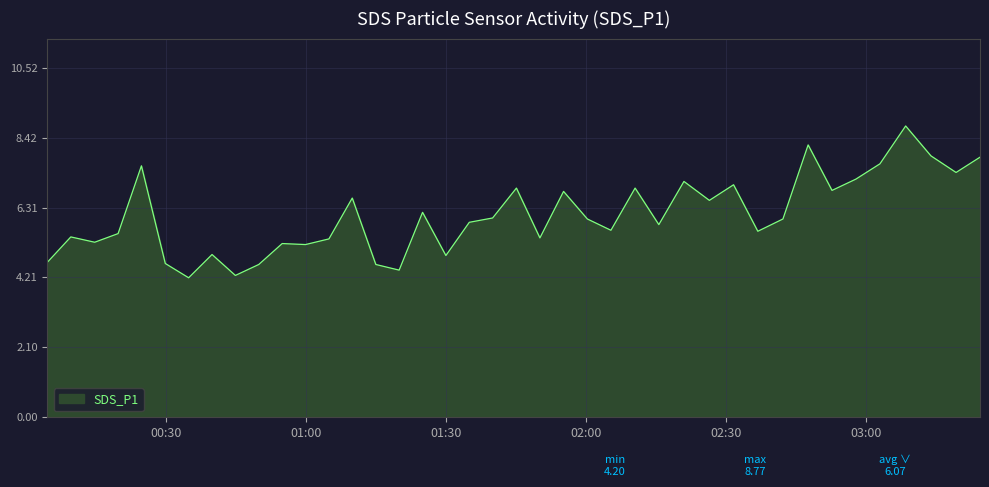

What is the difference between the second highest and minimum values?

4.0